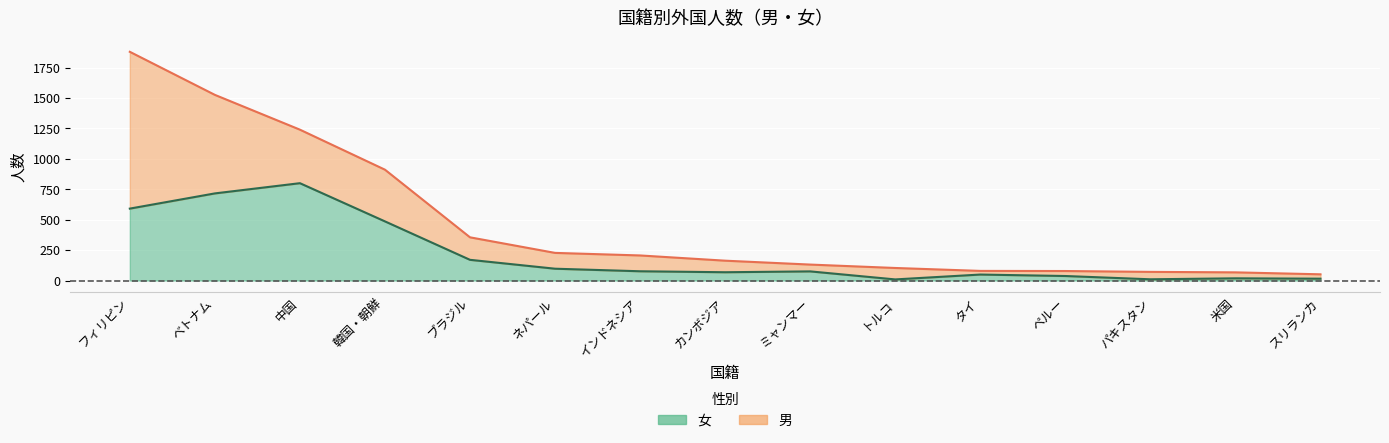

How many data points are less than 75?

7